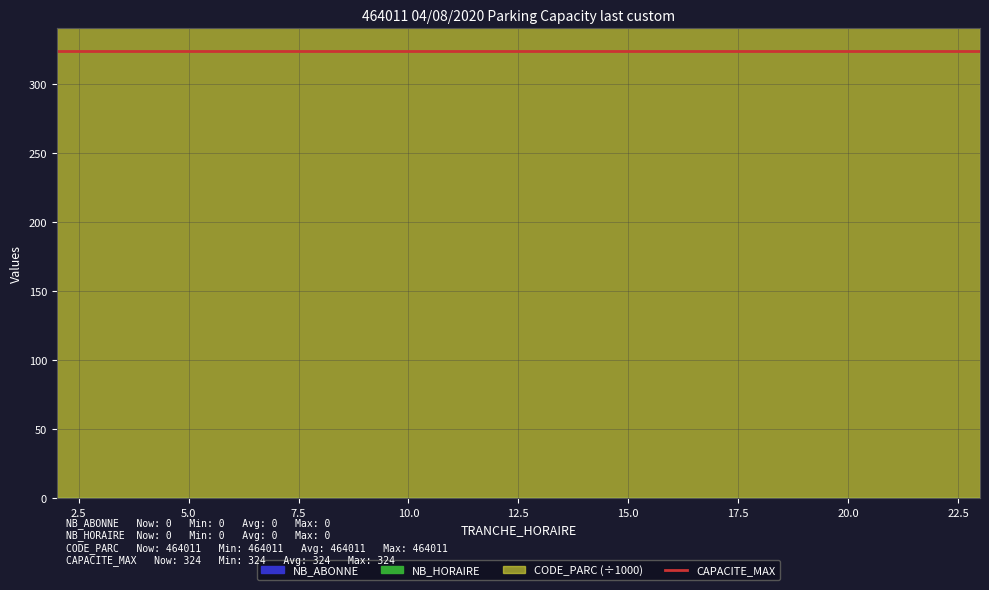

What is the maximum value for CODE_PARC?

464011